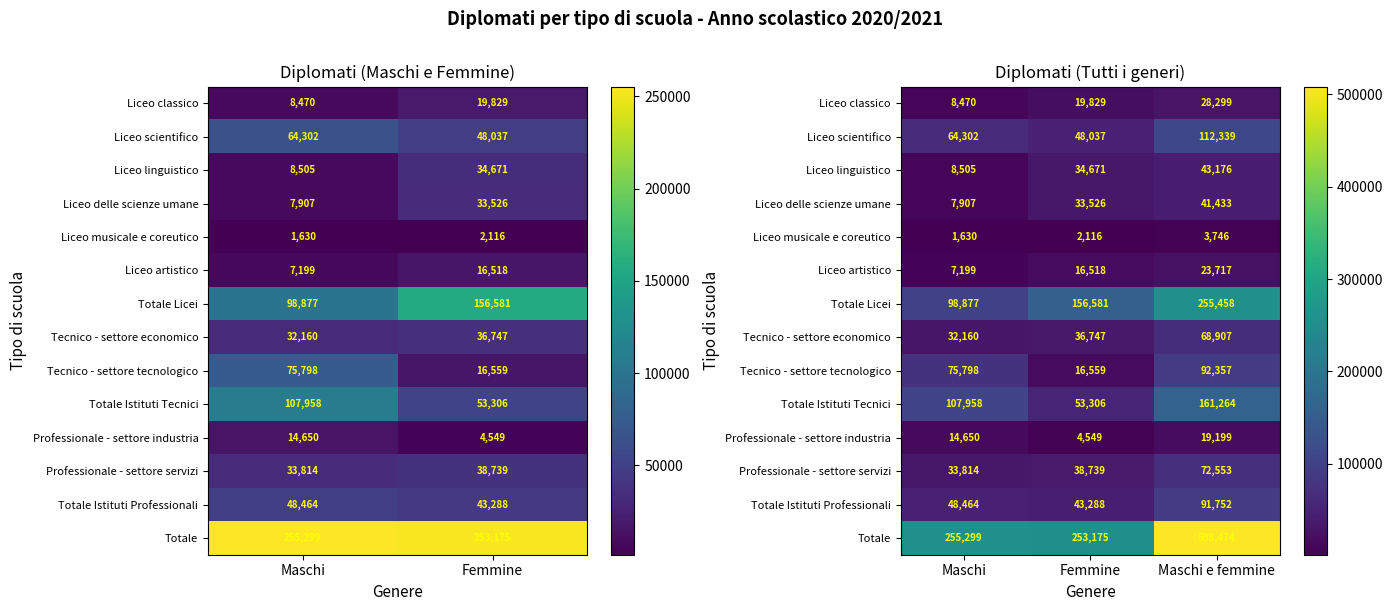

The Totale Istituti Tecnici series shows 53306 at Femmine. True or false?

True